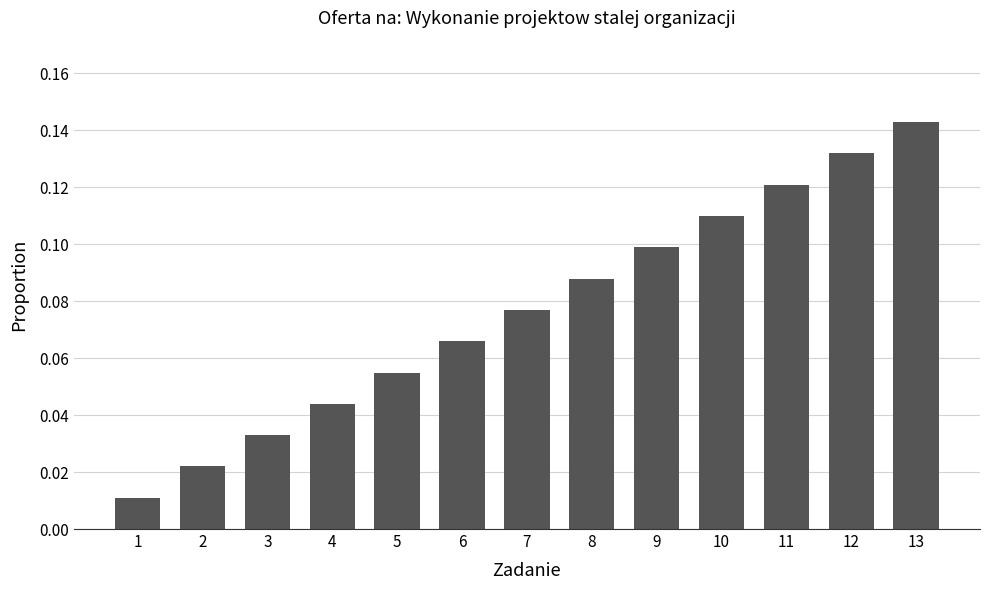

List the labels in order of value, smallest first.

1, 2, 3, 4, 5, 6, 7, 8, 9, 10, 11, 12, 13